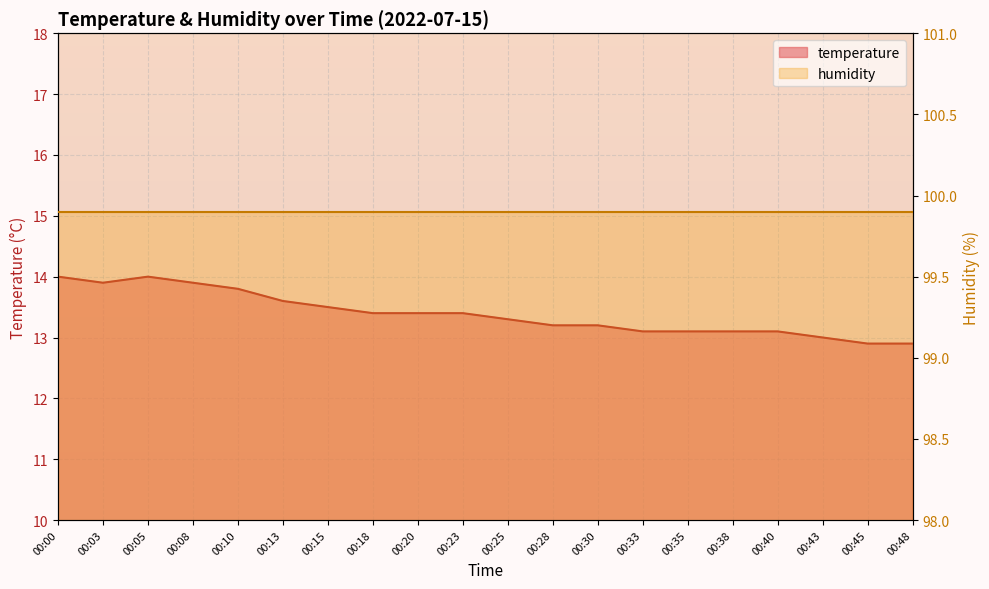

List the labels in order of value, largest first.

00:00, 00:05, 00:03, 00:08, 00:10, 00:13, 00:15, 00:18, 00:20, 00:23, 00:25, 00:28, 00:30, 00:33, 00:35, 00:38, 00:40, 00:43, 00:45, 00:48